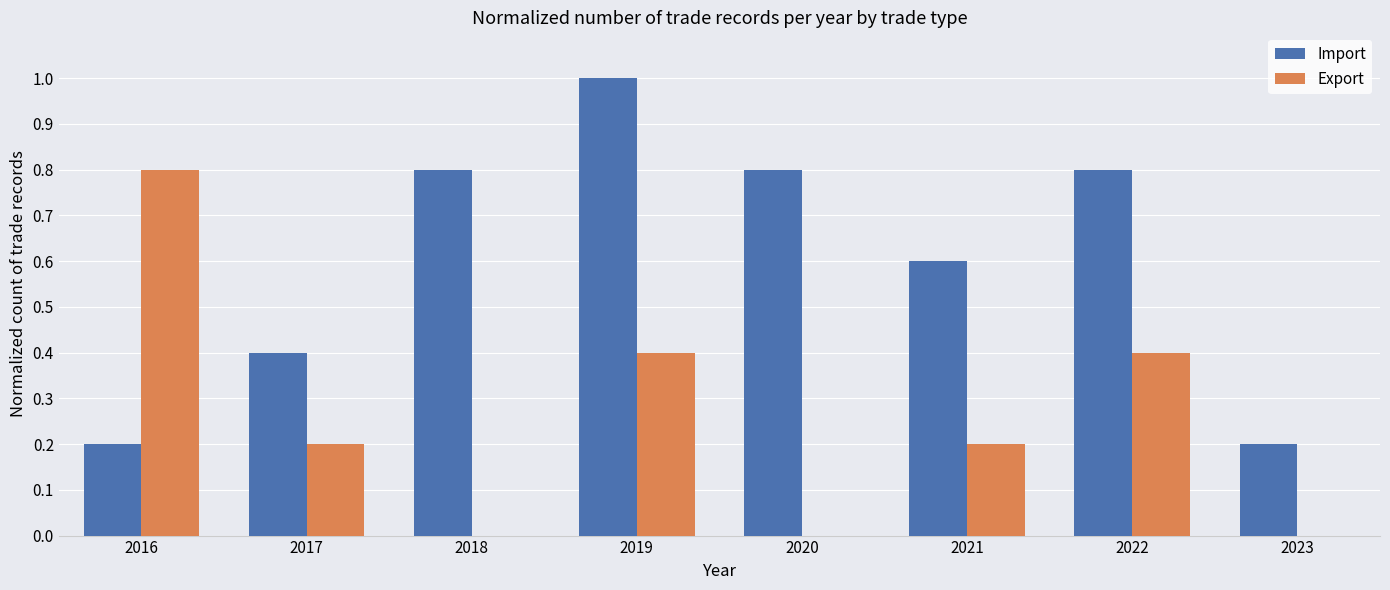

Which series has the largest total across all categories?

Import